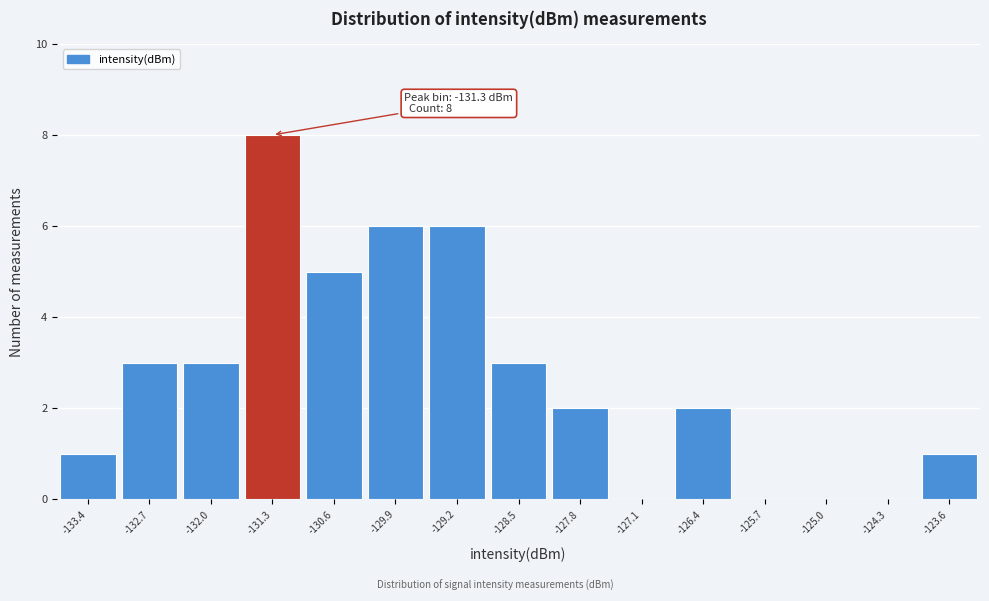

Which range on the x-axis has the tallest bar?

-131.7 to -131.0